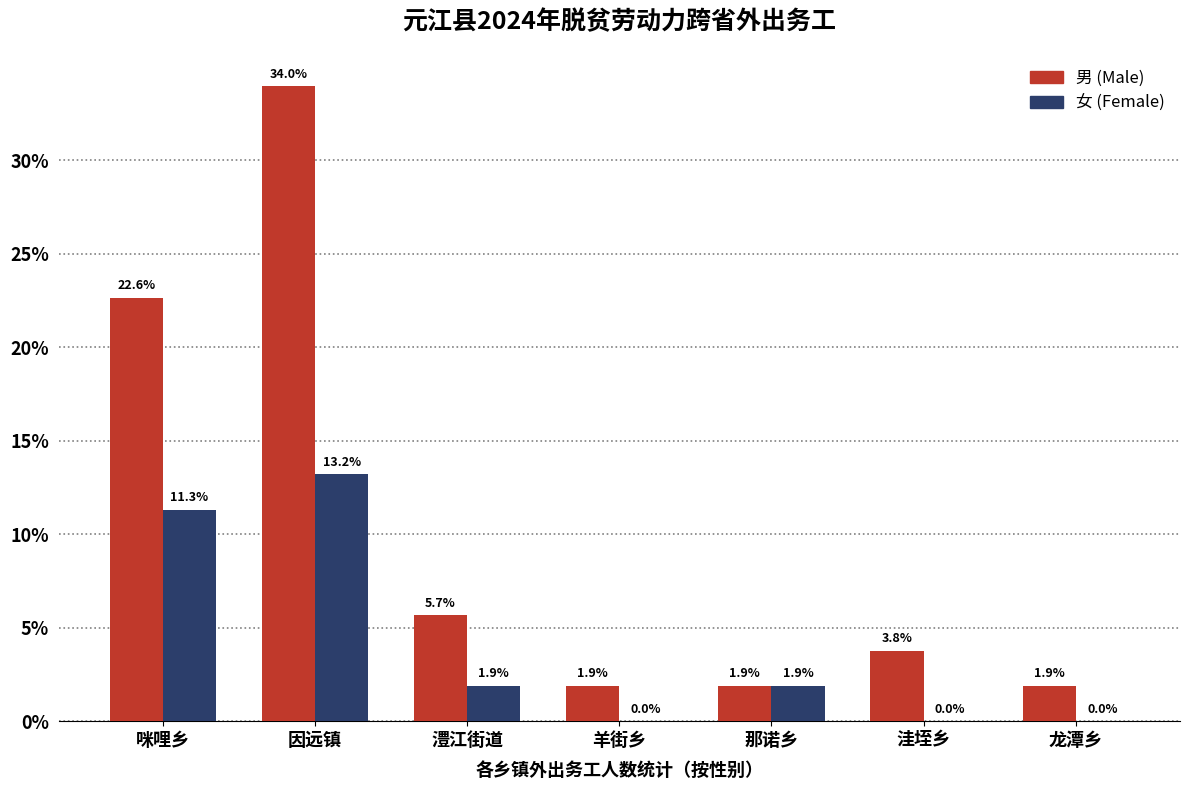

What is the greatest value displayed?

34.0